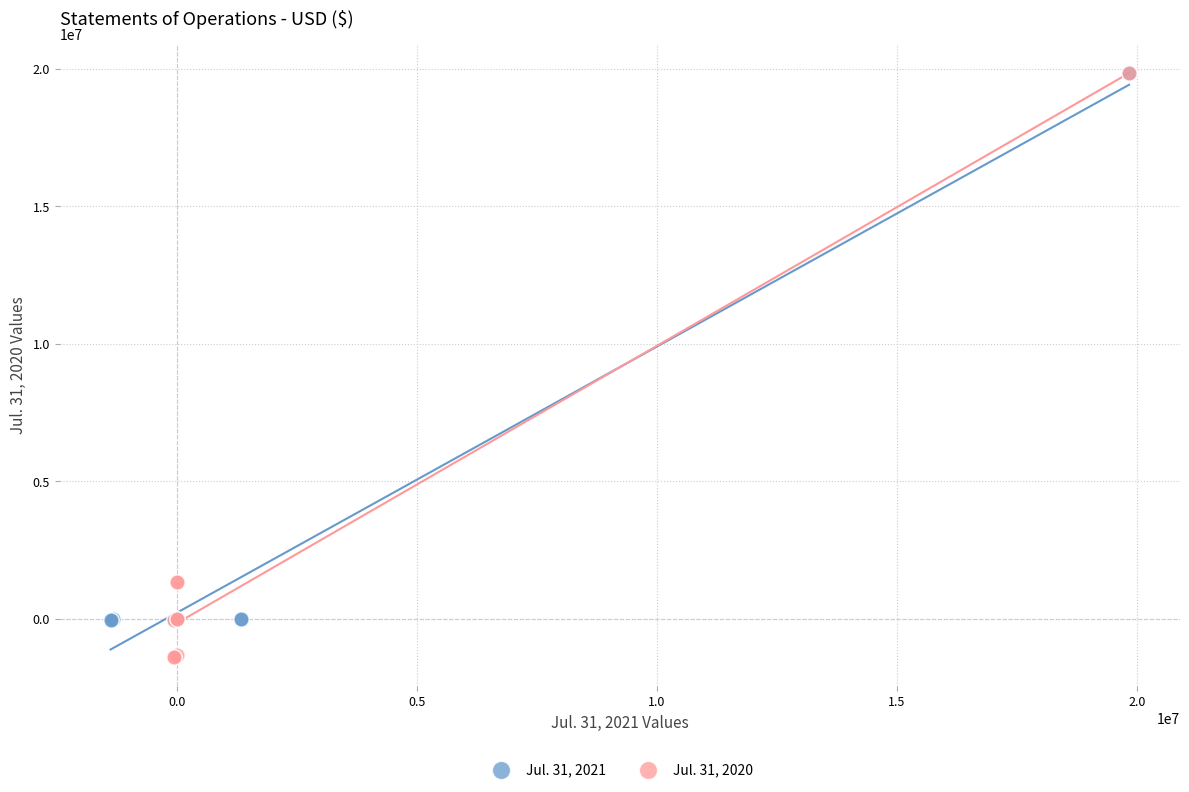

Which series has the widest spread of Y values?

Jul. 31, 2020